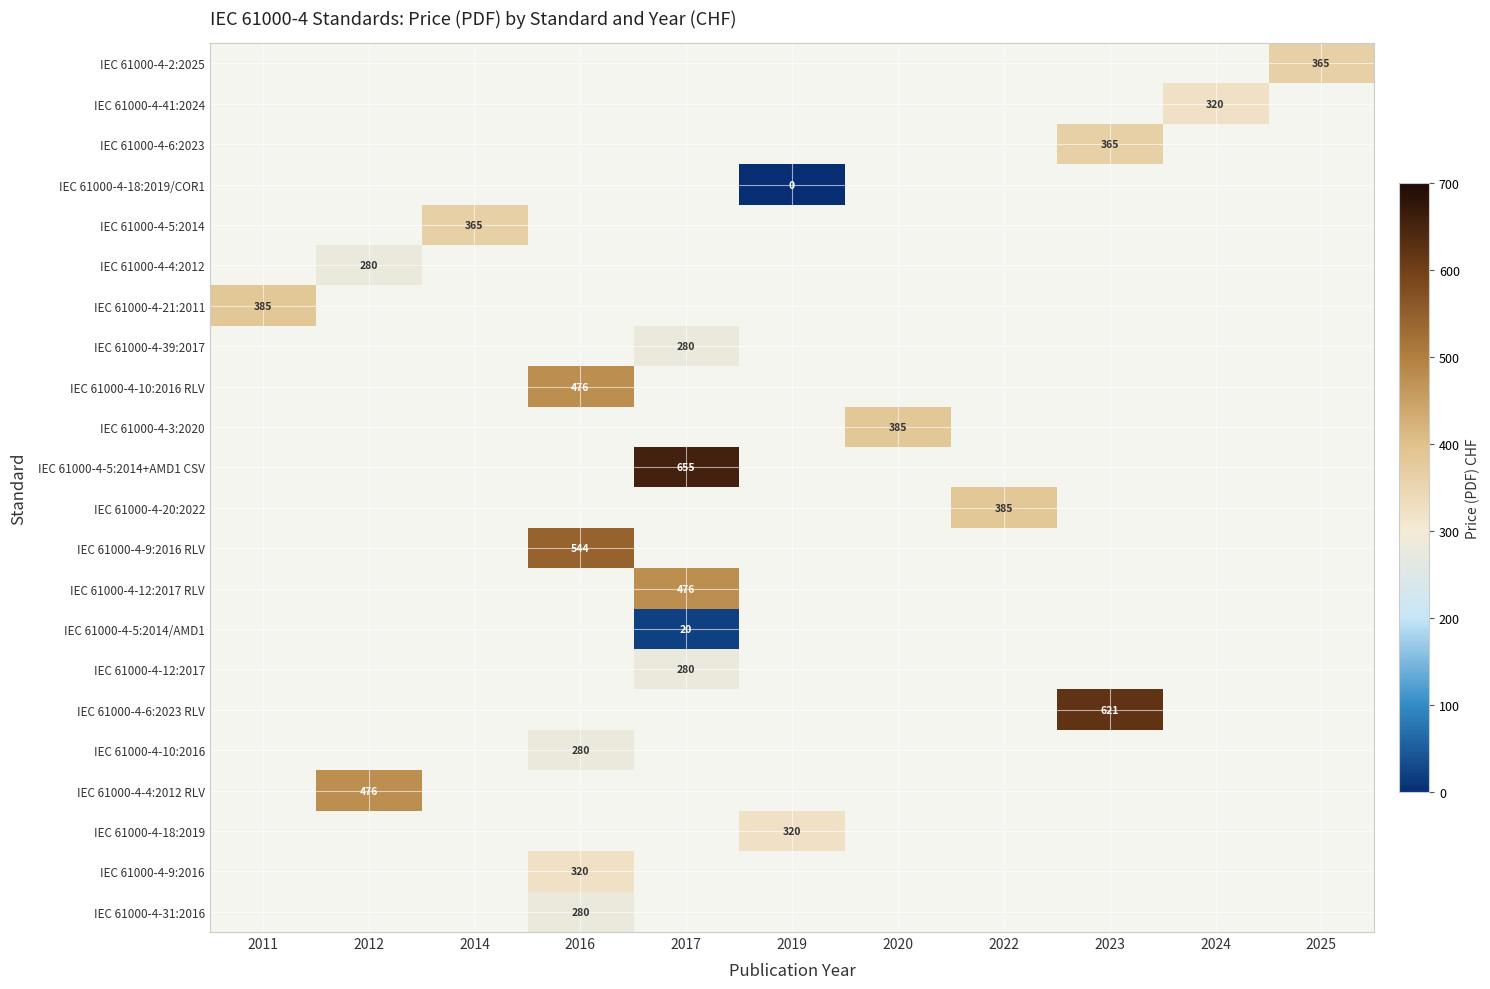

How many values in IEC 61000-4-5:2014/AMD1 are above zero?

1